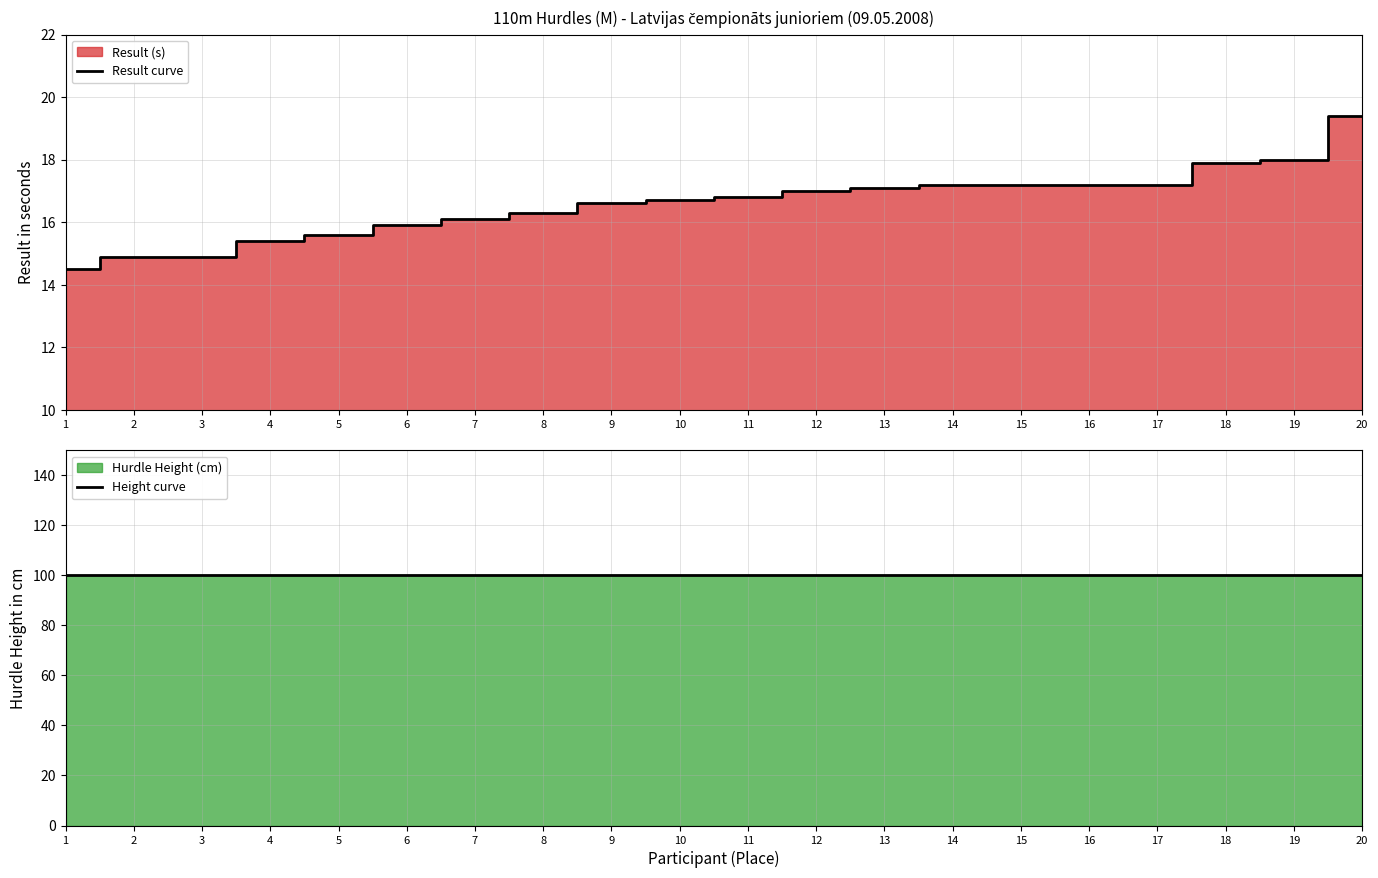

True or false: Height curve and Result curve cross at least once.

False